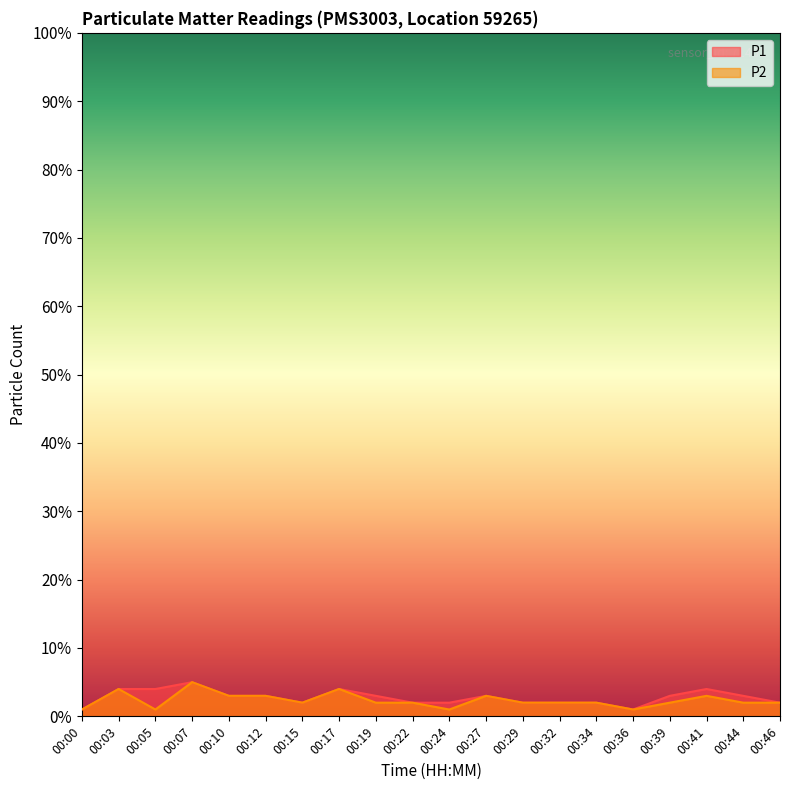

What is the value of the P1 point at the 8th from the left?

4